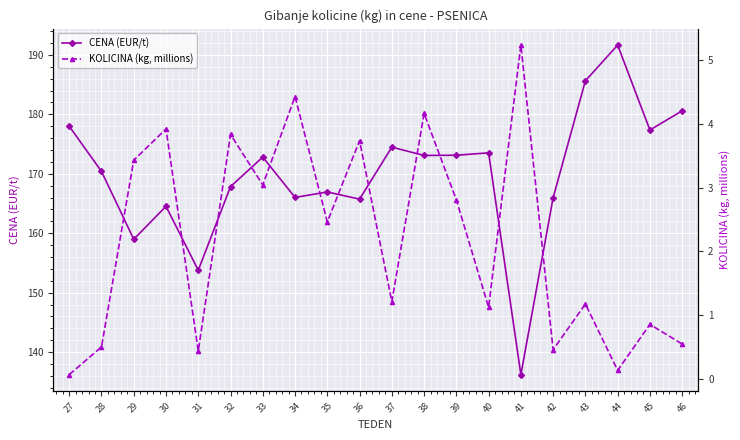

List the series in order of their peak value, lowest first.

KOLICINA (kg, millions), CENA (EUR/t)